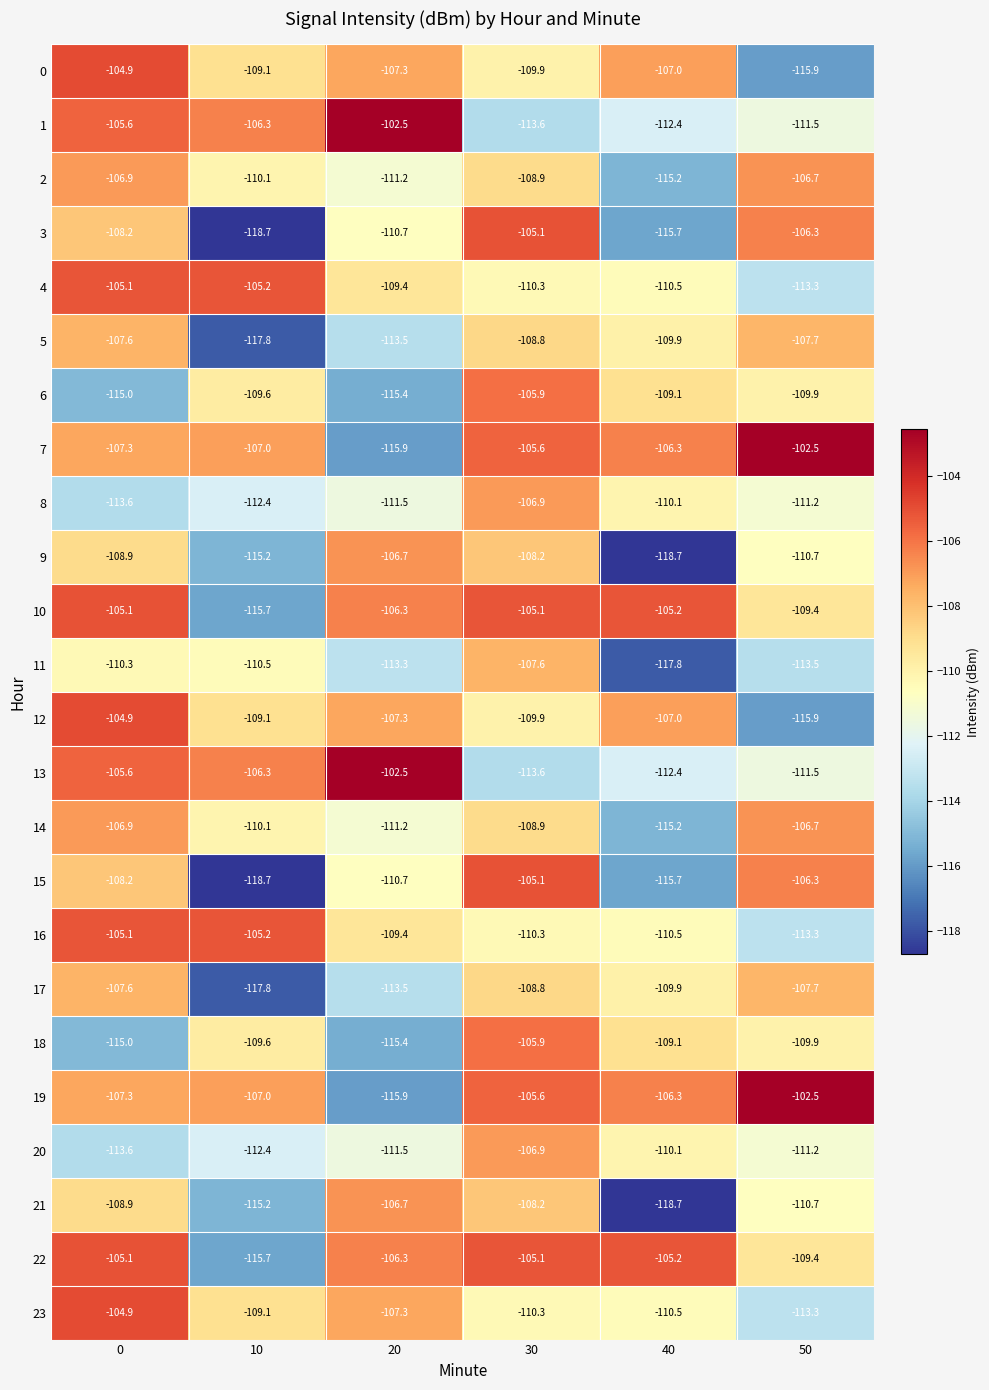

How many series are shown in this chart?

24